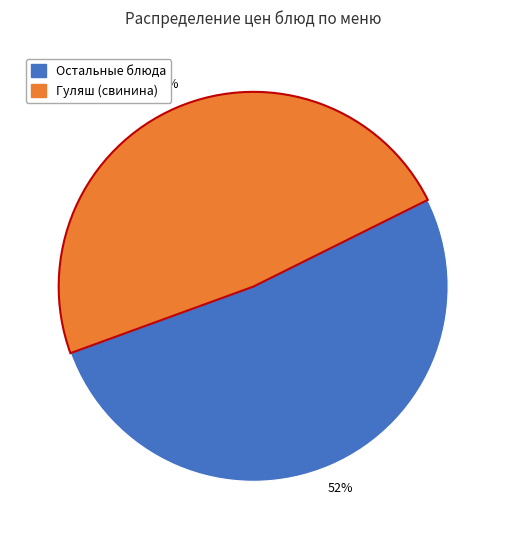

To the nearest percent, what is the difference between the largest and smallest slice percentages?

4%